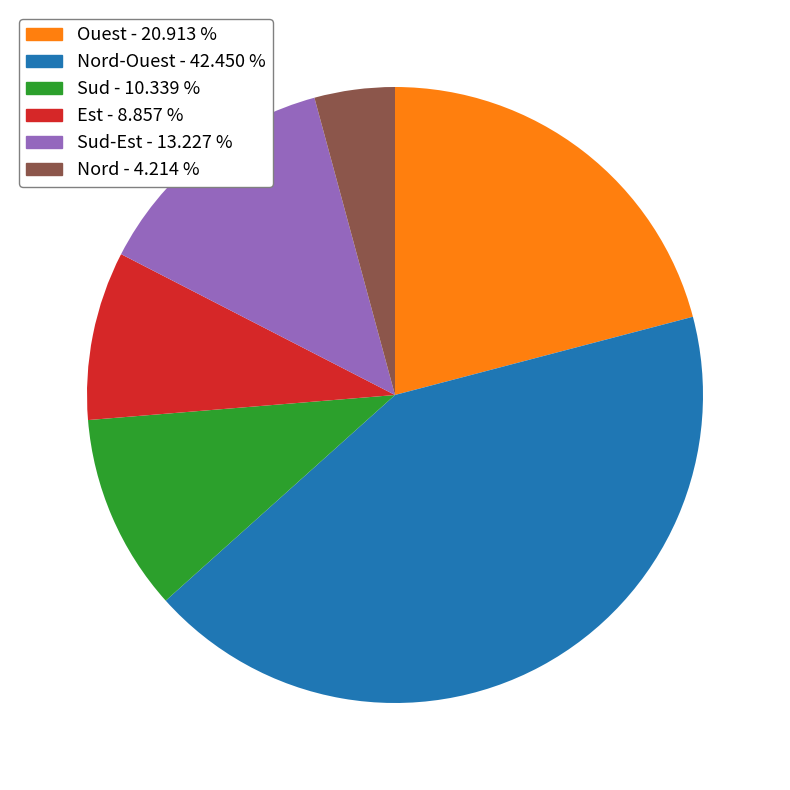

Rank the categories by value from highest to lowest.

Nord-Ouest - 42.450 %, Ouest - 20.913 %, Sud-Est - 13.227 %, Sud - 10.339 %, Est - 8.857 %, Nord - 4.214 %